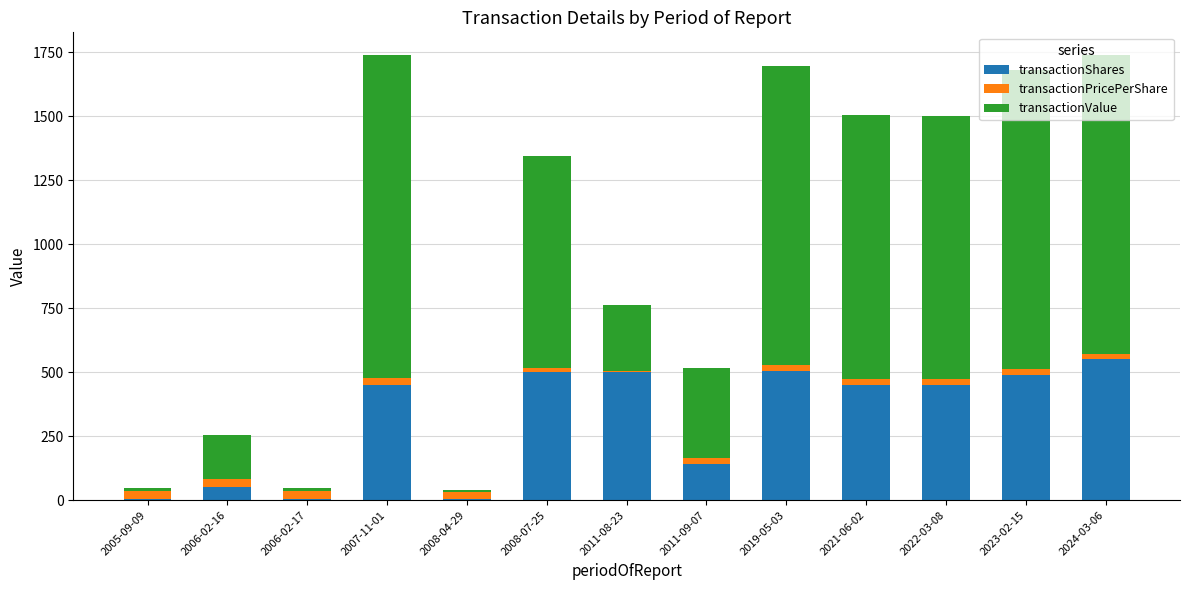

What is the maximum value for transactionShares?

549.9